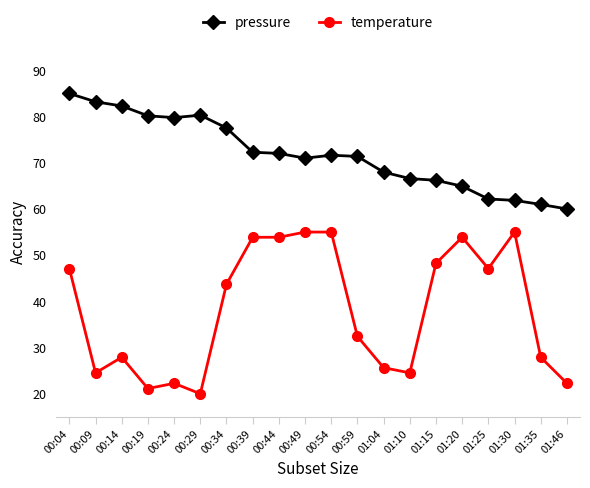

Count the number of data series in this chart.

2